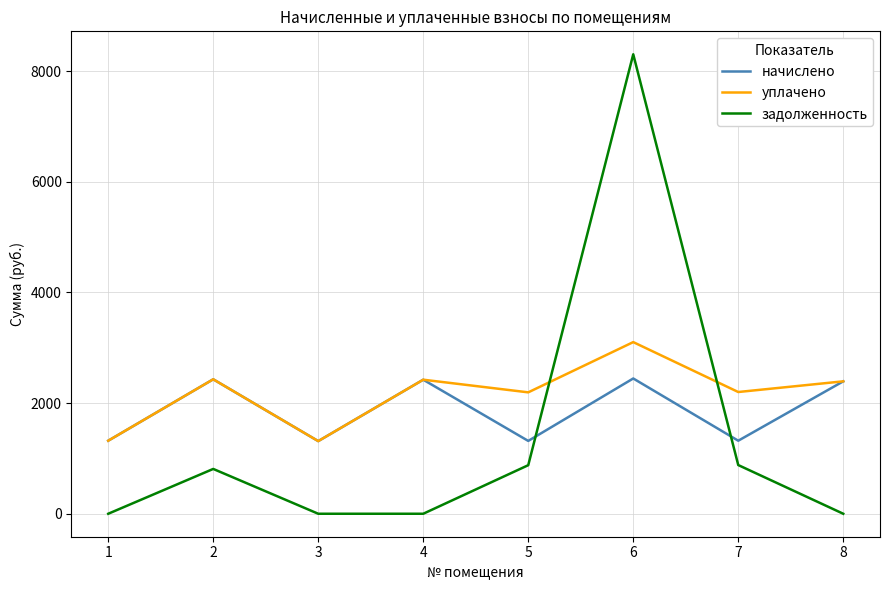

Rank the series at 5 from highest to lowest value.

уплачено, начислено, задолженность